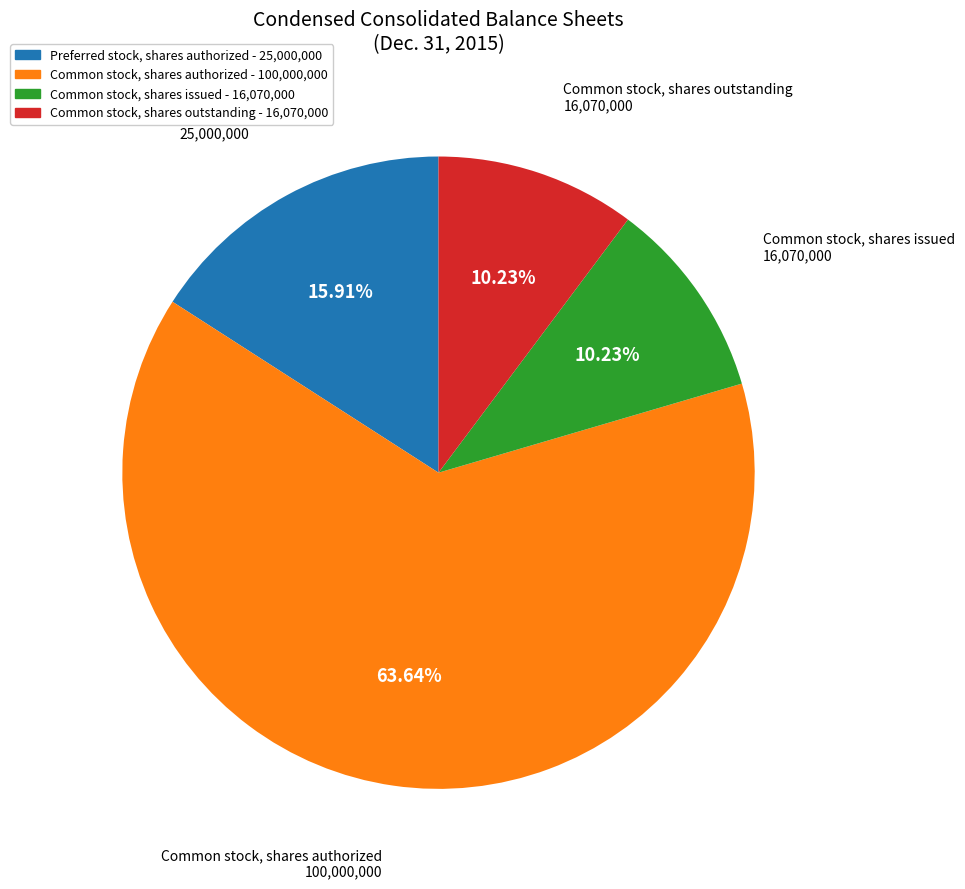

True or false: Preferred stock, shares authorized accounts for 16% of the total.

True